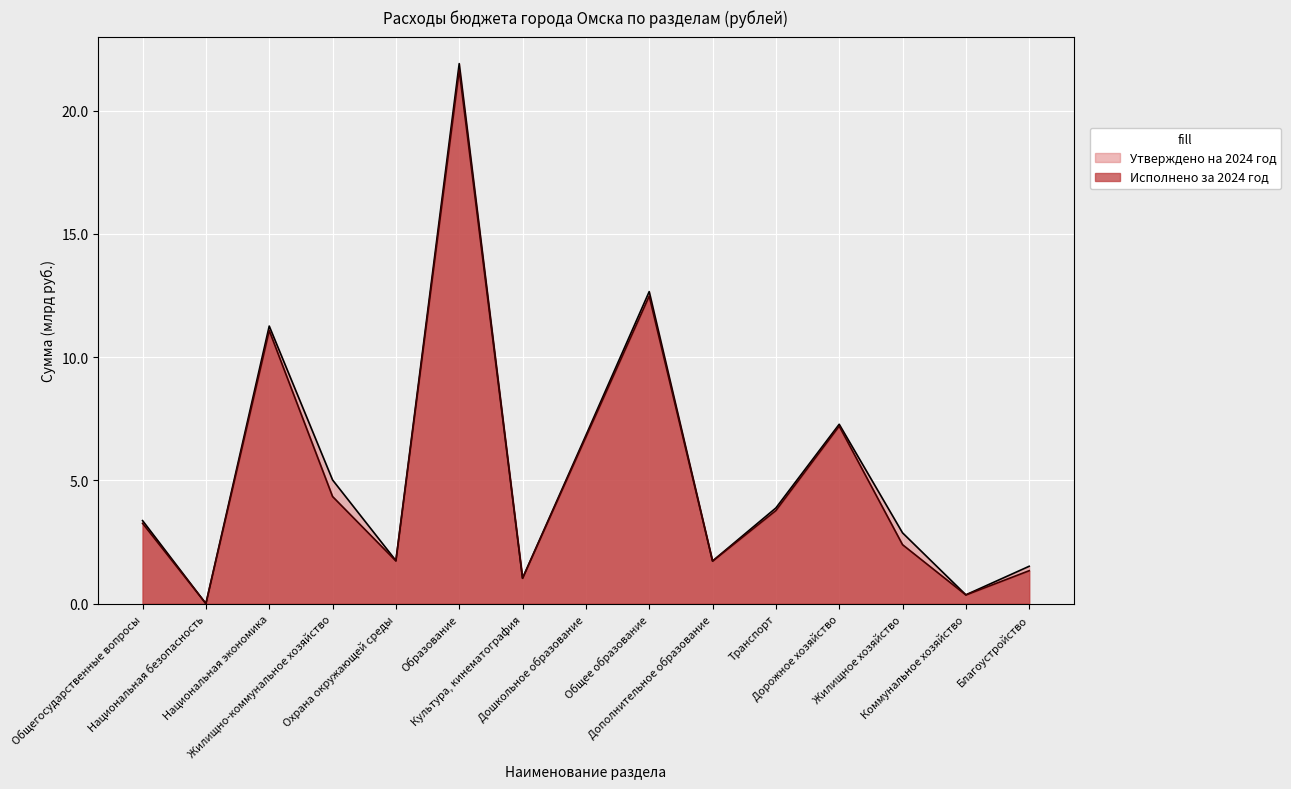

Reading right to left, transcribe all the data shown in this chart.

Утверждено на 2024 год: Благоустройство=1.5	Коммунальное хозяйство=0.4	Жилищное хозяйство=2.9	Дорожное хозяйство=7.3	Транспорт=3.9	Дополнительное образование=1.7	Общее образование=12.7	Дошкольное образование=6.8	Культура, кинематография=1.0	Образование=21.9	Охрана окружающей среды=1.7	Жилищно-коммунальное хозяйство=5.0	Национальная экономика=11.3	Национальная безопасность=0.0	Общегосударственные вопросы=3.4
Исполнено за 2024 год: Благоустройство=1.3	Коммунальное хозяйство=0.4	Жилищное хозяйство=2.4	Дорожное хозяйство=7.2	Транспорт=3.8	Дополнительное образование=1.7	Общее образование=12.5	Дошкольное образование=6.8	Культура, кинематография=1.0	Образование=21.6	Охрана окружающей среды=1.7	Жилищно-коммунальное хозяйство=4.3	Национальная экономика=11.1	Национальная безопасность=0.0	Общегосударственные вопросы=3.3